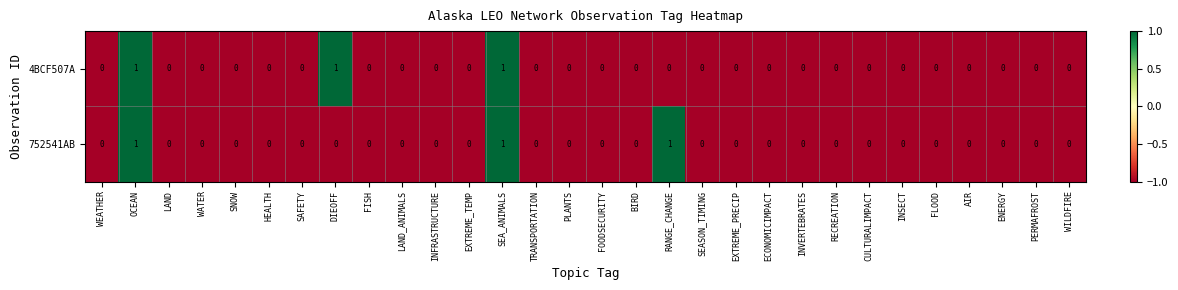

The value of 752541AB at RANGE_CHANGE is 1. True or false?

True